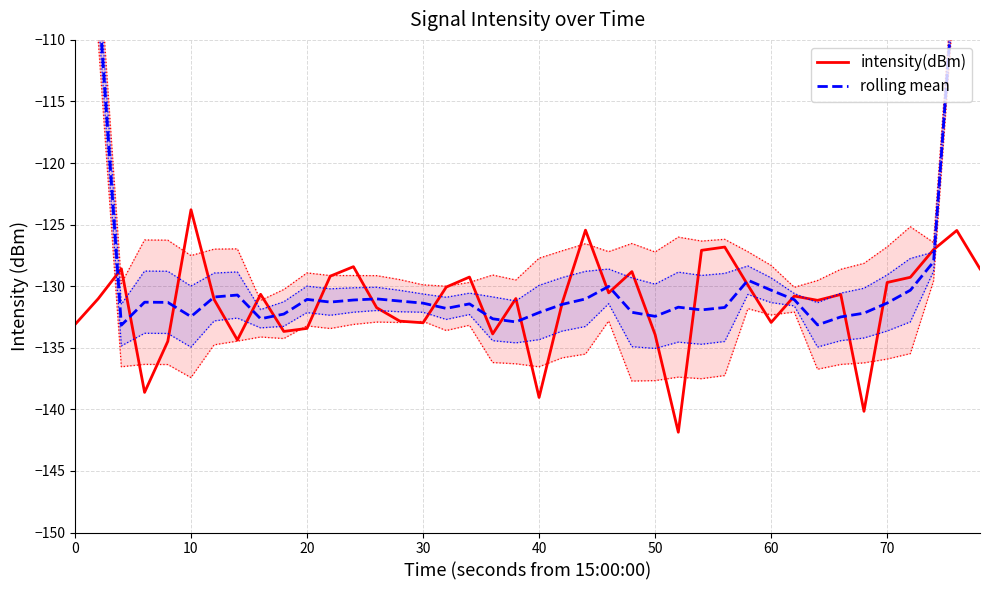

What is the minimum value for intensity(dBm)?

-141.9